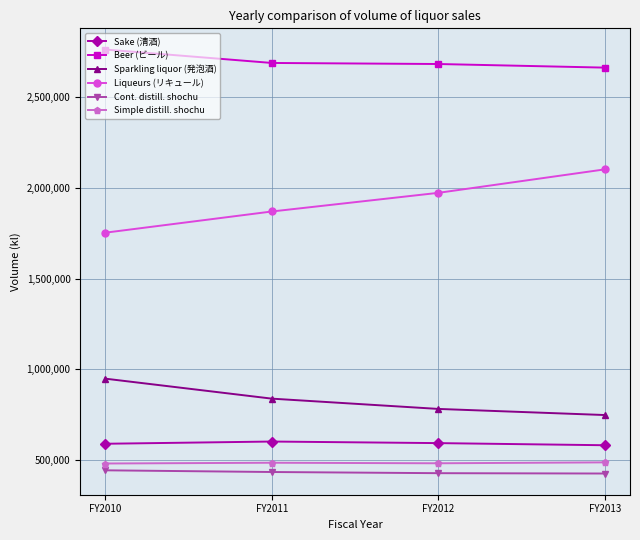

At how many categories does at least one series exceed 2148224?

4